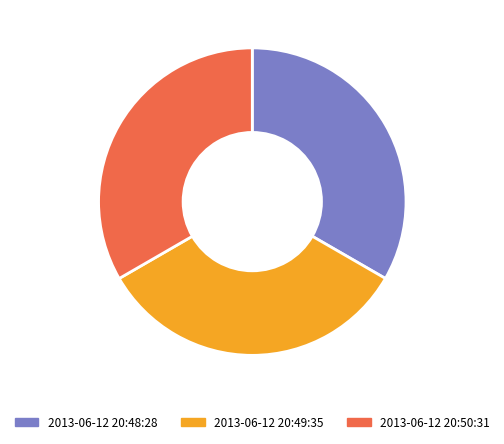

What percentage do 2013-06-12 20:50:31 and 2013-06-12 20:48:28 together represent?

66.7%